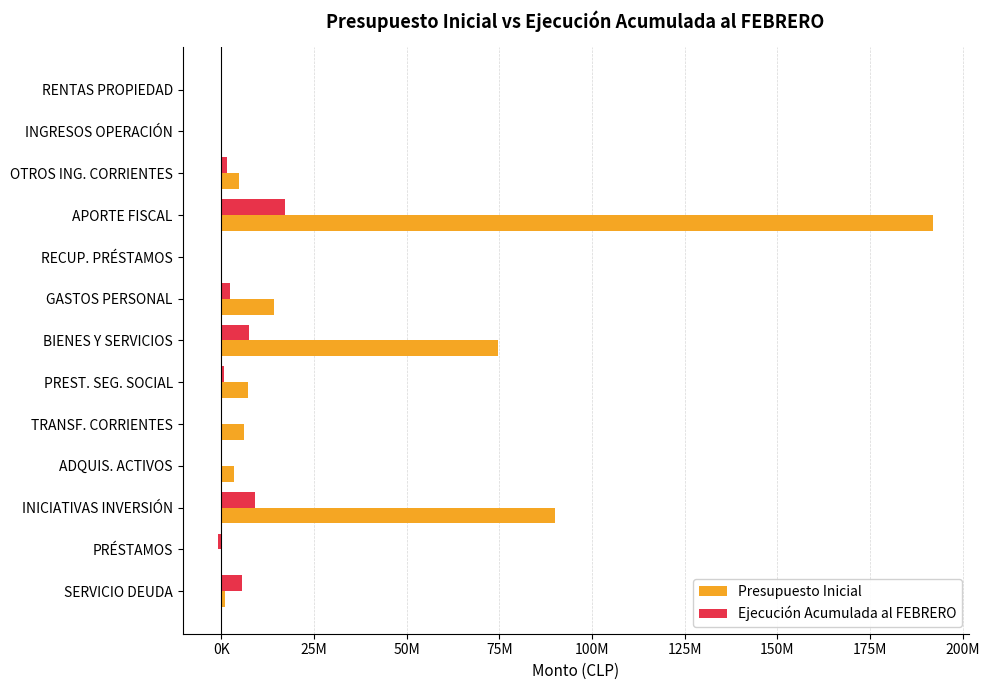

What is the sum of all Presupuesto Inicial values?

394476510